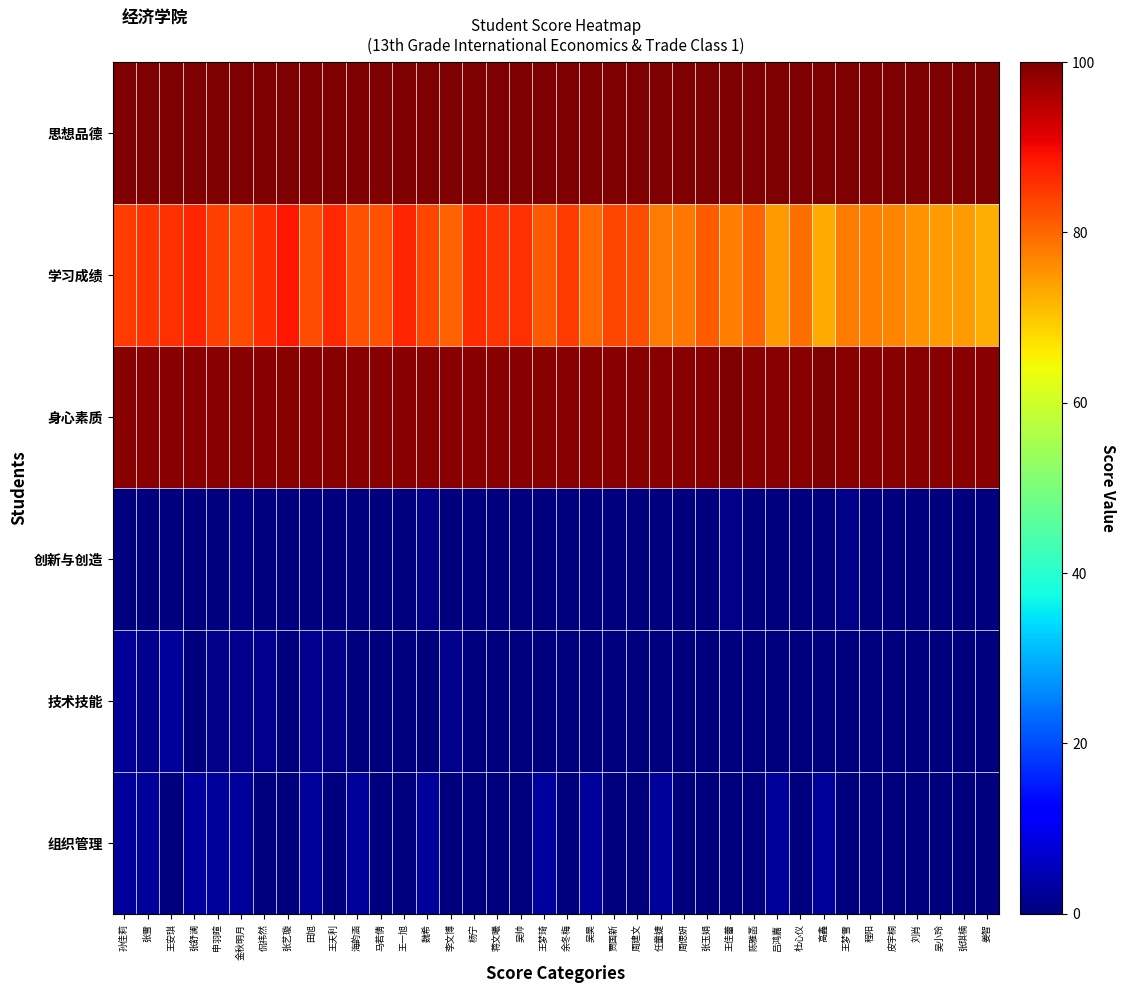

How many data points does each series have?

38